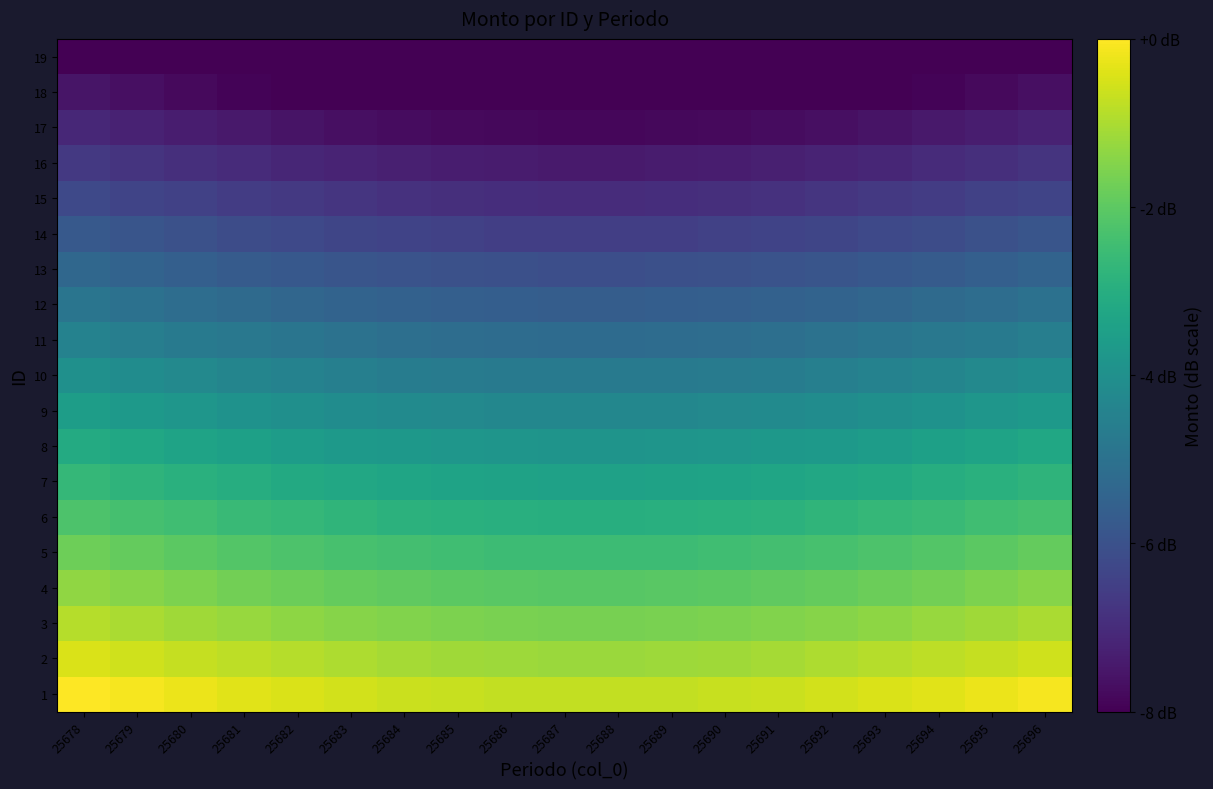

Reading right to left, transcribe all the data shown in this chart.

1: 25696=-0.1	25695=-0.2	25694=-0.4	25693=-0.5	25692=-0.6	25691=-0.6	25690=-0.7	25689=-0.7	25688=-0.7	25687=-0.7	25686=-0.7	25685=-0.7	25684=-0.6	25683=-0.6	25682=-0.5	25681=-0.4	25680=-0.2	25679=-0.1	25678=0.0
2: 25696=-0.6	25695=-0.7	25694=-0.8	25693=-0.9	25692=-1.0	25691=-1.1	25690=-1.1	25689=-1.2	25688=-1.2	25687=-1.2	25686=-1.2	25685=-1.1	25684=-1.1	25683=-1.0	25682=-0.9	25681=-0.8	25680=-0.7	25679=-0.6	25678=-0.4
3: 25696=-1.0	25695=-1.1	25694=-1.2	25693=-1.3	25692=-1.4	25691=-1.5	25690=-1.6	25689=-1.6	25688=-1.6	25687=-1.6	25686=-1.6	25685=-1.6	25684=-1.5	25683=-1.4	25682=-1.3	25681=-1.2	25680=-1.1	25679=-1.0	25678=-0.9
4: 25696=-1.5	25695=-1.6	25694=-1.7	25693=-1.8	25692=-1.9	25691=-2.0	25690=-2.0	25689=-2.1	25688=-2.1	25687=-2.1	25686=-2.1	25685=-2.0	25684=-2.0	25683=-1.9	25682=-1.8	25681=-1.7	25680=-1.6	25679=-1.5	25678=-1.3
5: 25696=-1.9	25695=-2.0	25694=-2.1	25693=-2.2	25692=-2.3	25691=-2.4	25690=-2.5	25689=-2.5	25688=-2.5	25687=-2.5	25686=-2.5	25685=-2.5	25684=-2.4	25683=-2.3	25682=-2.2	25681=-2.1	25680=-2.0	25679=-1.9	25678=-1.8
6: 25696=-2.3	25695=-2.5	25694=-2.6	25693=-2.7	25692=-2.8	25691=-2.9	25690=-2.9	25689=-2.9	25688=-3.0	25687=-3.0	25686=-2.9	25685=-2.9	25684=-2.9	25683=-2.8	25682=-2.7	25681=-2.6	25680=-2.5	25679=-2.3	25678=-2.2
7: 25696=-2.8	25695=-2.9	25694=-3.0	25693=-3.1	25692=-3.2	25691=-3.3	25690=-3.4	25689=-3.4	25688=-3.4	25687=-3.4	25686=-3.4	25685=-3.4	25684=-3.3	25683=-3.2	25682=-3.1	25681=-3.0	25680=-2.9	25679=-2.8	25678=-2.7
8: 25696=-3.2	25695=-3.4	25694=-3.5	25693=-3.6	25692=-3.7	25691=-3.7	25690=-3.8	25689=-3.8	25688=-3.9	25687=-3.9	25686=-3.8	25685=-3.8	25684=-3.7	25683=-3.7	25682=-3.6	25681=-3.5	25680=-3.4	25679=-3.2	25678=-3.1
9: 25696=-3.7	25695=-3.8	25694=-3.9	25693=-4.0	25692=-4.1	25691=-4.2	25690=-4.2	25689=-4.3	25688=-4.3	25687=-4.3	25686=-4.3	25685=-4.2	25684=-4.2	25683=-4.1	25682=-4.0	25681=-3.9	25680=-3.8	25679=-3.7	25678=-3.6
10: 25696=-4.1	25695=-4.2	25694=-4.4	25693=-4.5	25692=-4.6	25691=-4.6	25690=-4.7	25689=-4.7	25688=-4.7	25687=-4.7	25686=-4.7	25685=-4.7	25684=-4.6	25683=-4.6	25682=-4.5	25681=-4.4	25680=-4.2	25679=-4.1	25678=-4.0
11: 25696=-4.6	25695=-4.7	25694=-4.8	25693=-4.9	25692=-5.0	25691=-5.1	25690=-5.1	25689=-5.2	25688=-5.2	25687=-5.2	25686=-5.2	25685=-5.1	25684=-5.1	25683=-5.0	25682=-4.9	25681=-4.8	25680=-4.7	25679=-4.6	25678=-4.4
12: 25696=-5.0	25695=-5.1	25694=-5.2	25693=-5.3	25692=-5.4	25691=-5.5	25690=-5.6	25689=-5.6	25688=-5.6	25687=-5.6	25686=-5.6	25685=-5.6	25684=-5.5	25683=-5.4	25682=-5.3	25681=-5.2	25680=-5.1	25679=-5.0	25678=-4.9
13: 25696=-5.5	25695=-5.6	25694=-5.7	25693=-5.8	25692=-5.9	25691=-6.0	25690=-6.0	25689=-6.1	25688=-6.1	25687=-6.1	25686=-6.1	25685=-6.0	25684=-6.0	25683=-5.9	25682=-5.8	25681=-5.7	25680=-5.6	25679=-5.5	25678=-5.3
14: 25696=-5.9	25695=-6.0	25694=-6.1	25693=-6.2	25692=-6.3	25691=-6.4	25690=-6.5	25689=-6.5	25688=-6.5	25687=-6.5	25686=-6.5	25685=-6.5	25684=-6.4	25683=-6.3	25682=-6.2	25681=-6.1	25680=-6.0	25679=-5.9	25678=-5.8
15: 25696=-6.3	25695=-6.5	25694=-6.6	25693=-6.7	25692=-6.8	25691=-6.9	25690=-6.9	25689=-6.9	25688=-7.0	25687=-7.0	25686=-6.9	25685=-6.9	25684=-6.9	25683=-6.8	25682=-6.7	25681=-6.6	25680=-6.5	25679=-6.3	25678=-6.2
16: 25696=-6.8	25695=-6.9	25694=-7.0	25693=-7.1	25692=-7.2	25691=-7.3	25690=-7.4	25689=-7.4	25688=-7.4	25687=-7.4	25686=-7.4	25685=-7.4	25684=-7.3	25683=-7.2	25682=-7.1	25681=-7.0	25680=-6.9	25679=-6.8	25678=-6.7
17: 25696=-7.2	25695=-7.4	25694=-7.5	25693=-7.6	25692=-7.7	25691=-7.7	25690=-7.8	25689=-7.8	25688=-7.9	25687=-7.9	25686=-7.8	25685=-7.8	25684=-7.7	25683=-7.7	25682=-7.6	25681=-7.5	25680=-7.4	25679=-7.2	25678=-7.1
18: 25696=-7.7	25695=-7.8	25694=-7.9	25693=-8.0	25692=-8.0	25691=-8.0	25690=-8.0	25689=-8.0	25688=-8.0	25687=-8.0	25686=-8.0	25685=-8.0	25684=-8.0	25683=-8.0	25682=-8.0	25681=-7.9	25680=-7.8	25679=-7.7	25678=-7.6
19: 25696=-8.0	25695=-8.0	25694=-8.0	25693=-8.0	25692=-8.0	25691=-8.0	25690=-8.0	25689=-8.0	25688=-8.0	25687=-8.0	25686=-8.0	25685=-8.0	25684=-8.0	25683=-8.0	25682=-8.0	25681=-8.0	25680=-8.0	25679=-8.0	25678=-8.0